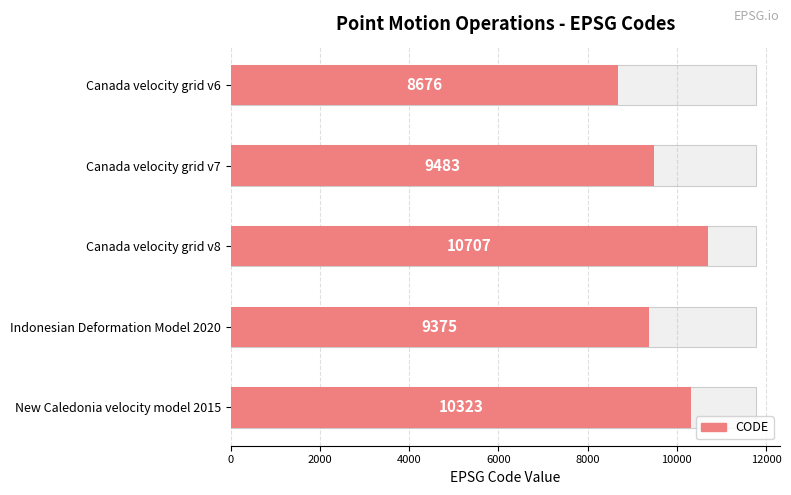

Reading left to right, list all the values displayed in this chart.

8676	9483	10707	9375	10323